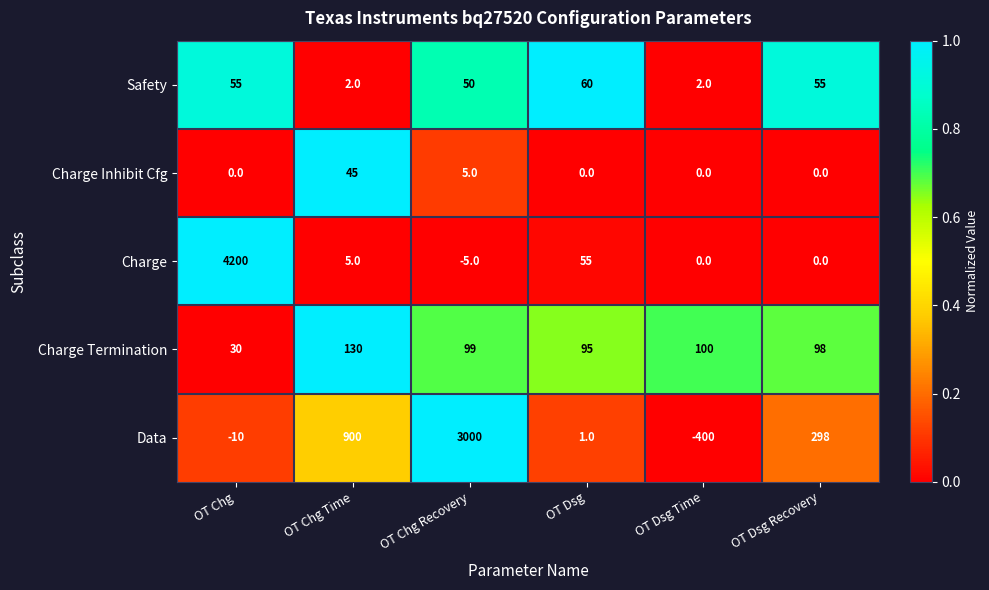

What is the sum of the Charge Termination values at OT Dsg Time and OT Chg?

130